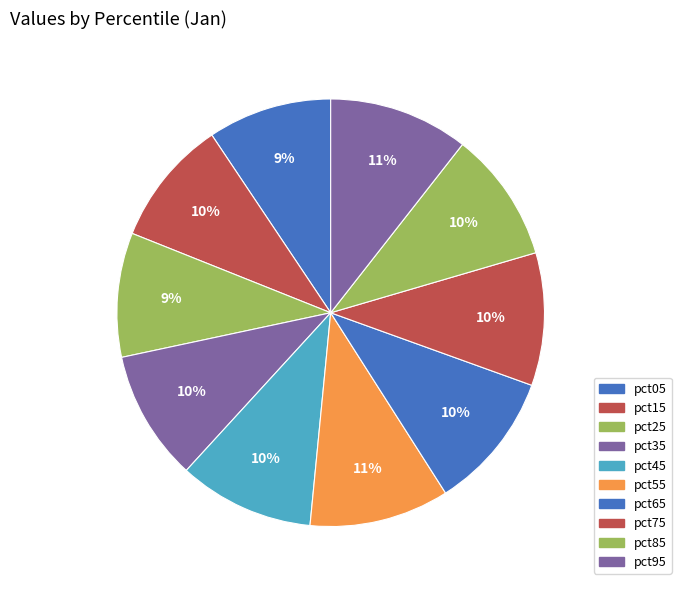

Do pct05 and pct25 together represent more than half of the pie?

No